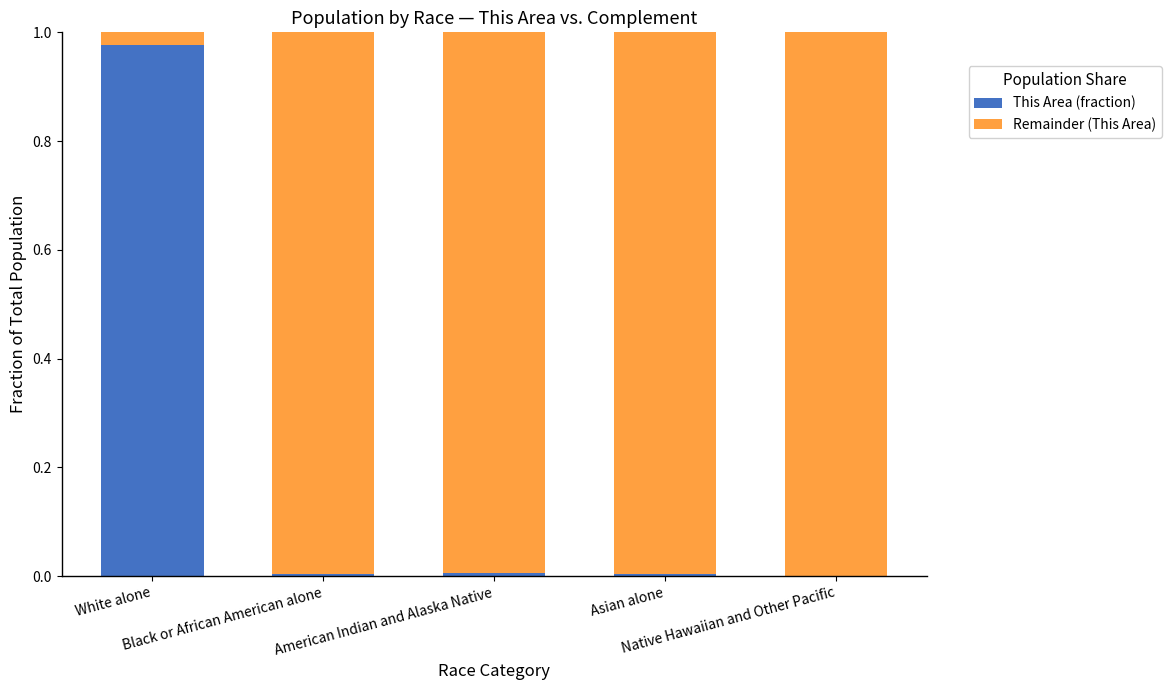

Are the bars horizontal?

No